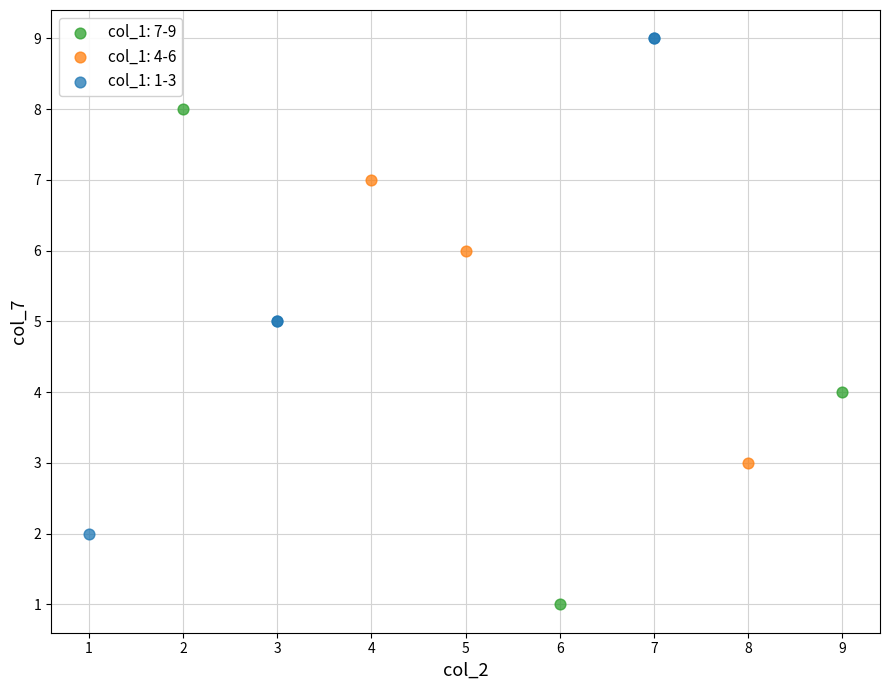

Which series contains the lowest Y value?

col_1: 7-9